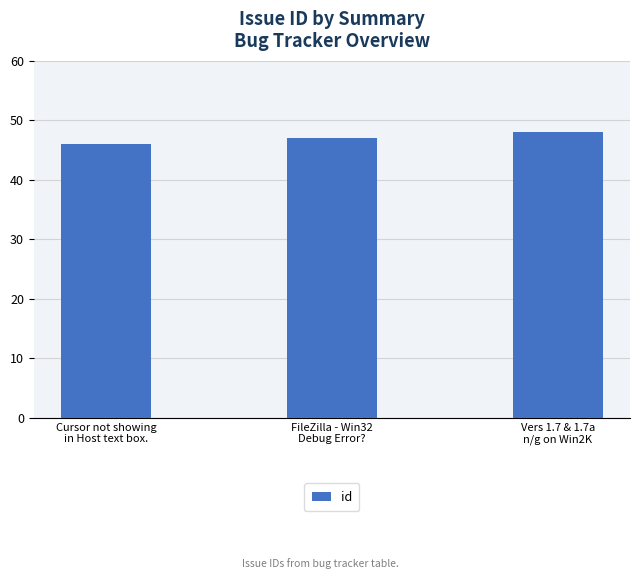

Does the chart contain any negative values?

No